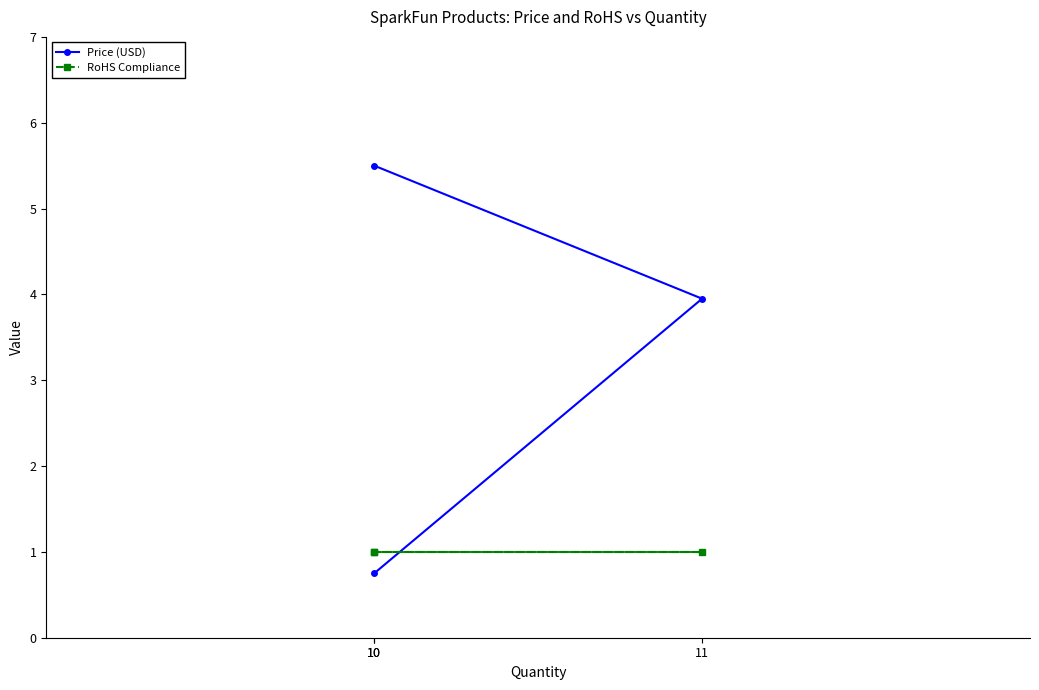

At how many categories does at least one series exceed 3?

2